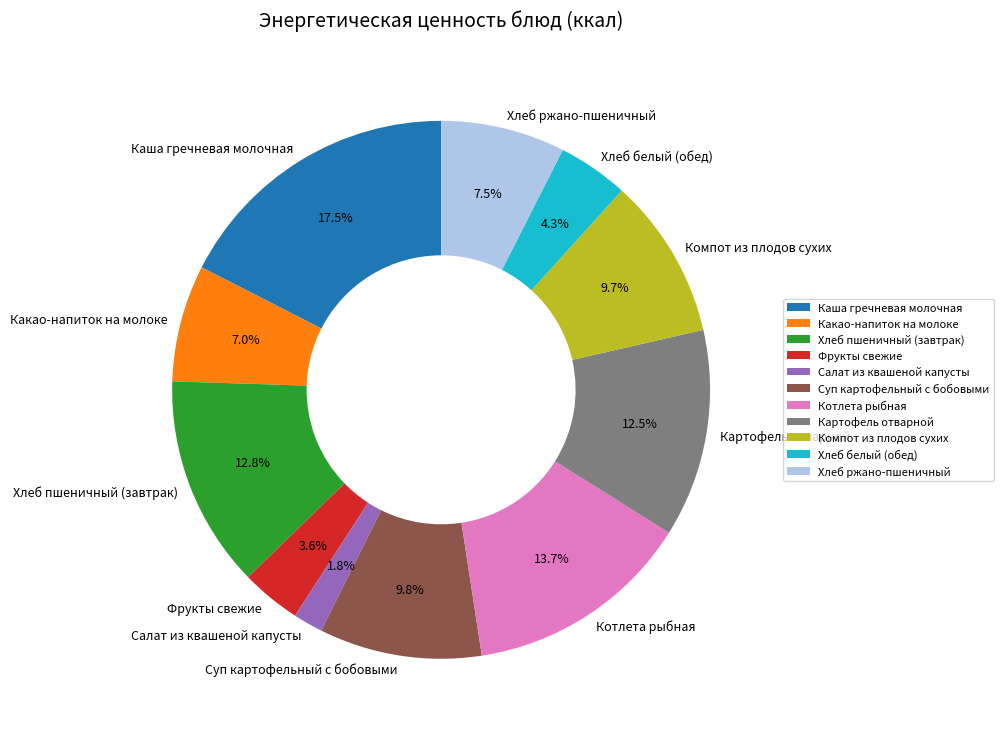

How much of the chart is everything except Фрукты свежие?

96.4%